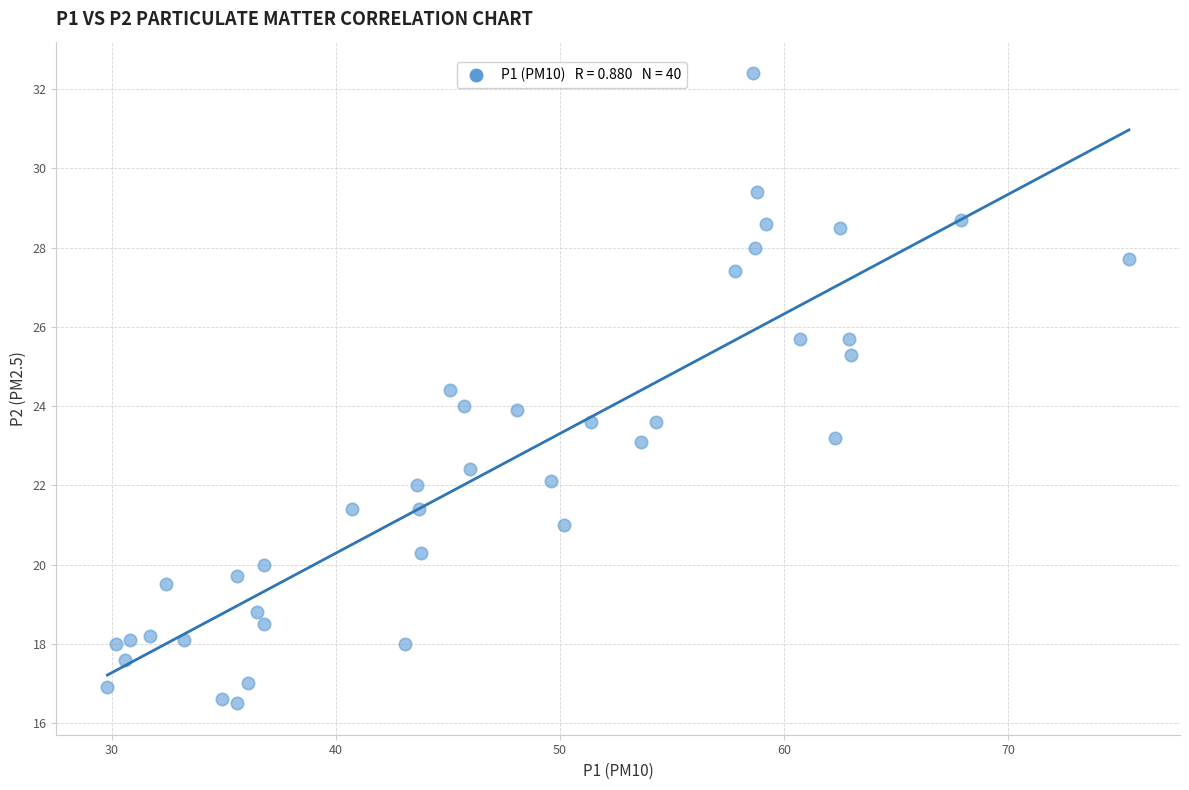

What is the range of X values (max minus min)?

45.6